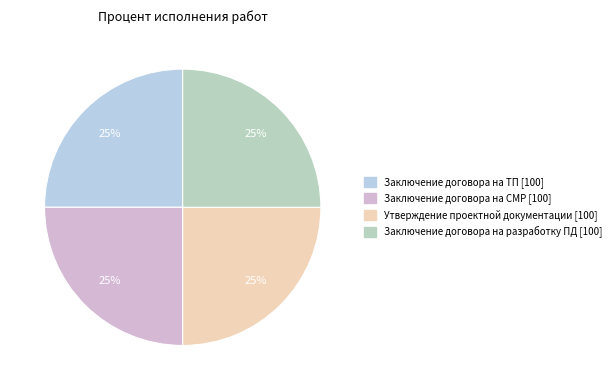

Does any single category account for the majority?

No